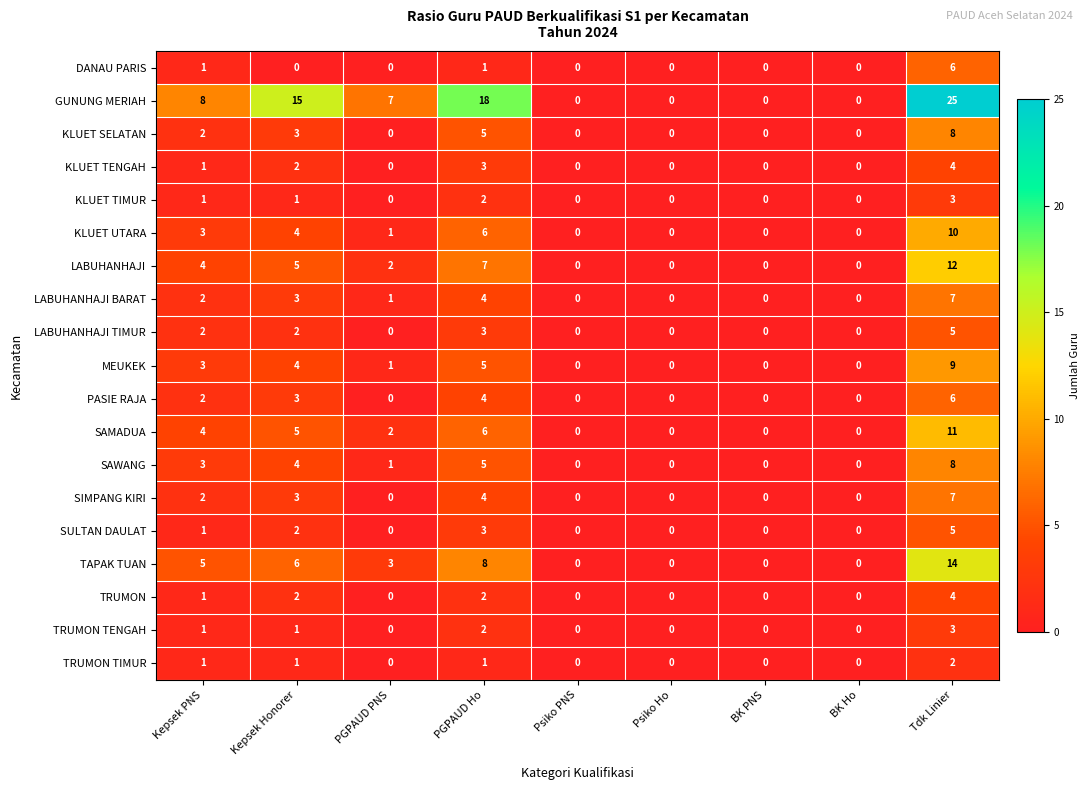

Is it true that LABUHANHAJI BARAT equals 2 at Kepsek PNS?

True